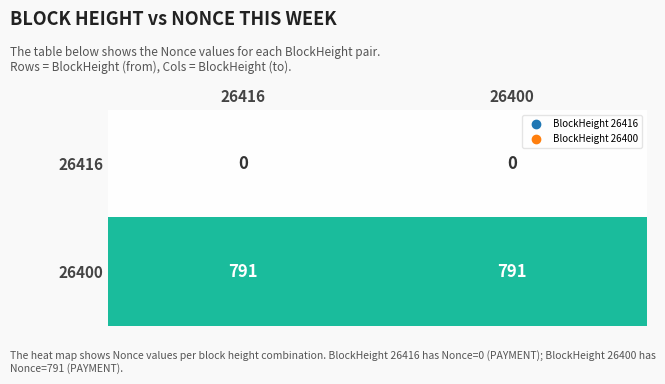

At how many categories does at least one series exceed 482?

2